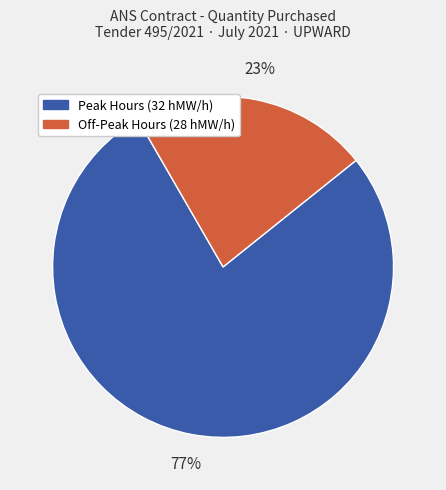

To the nearest percent, what is the average slice percentage?

50%